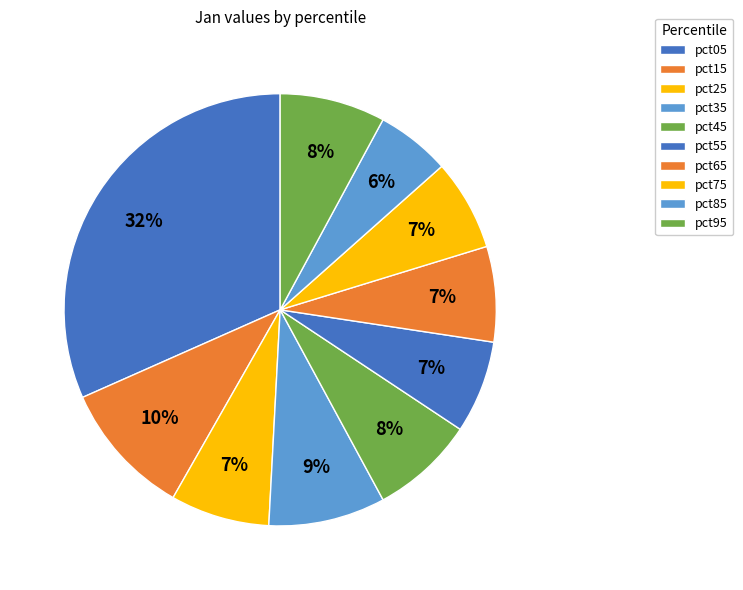

How many segments does this pie chart have?

10